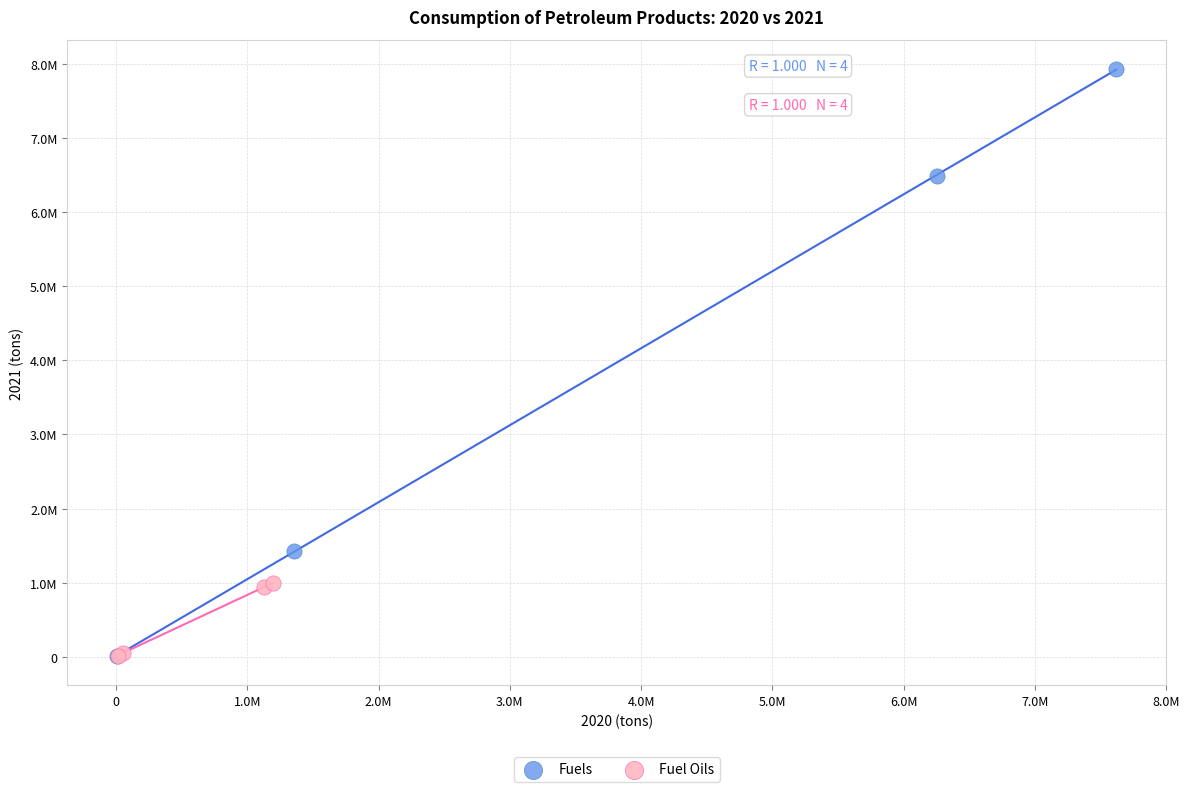

Which series has the widest spread of Y values?

Fuels